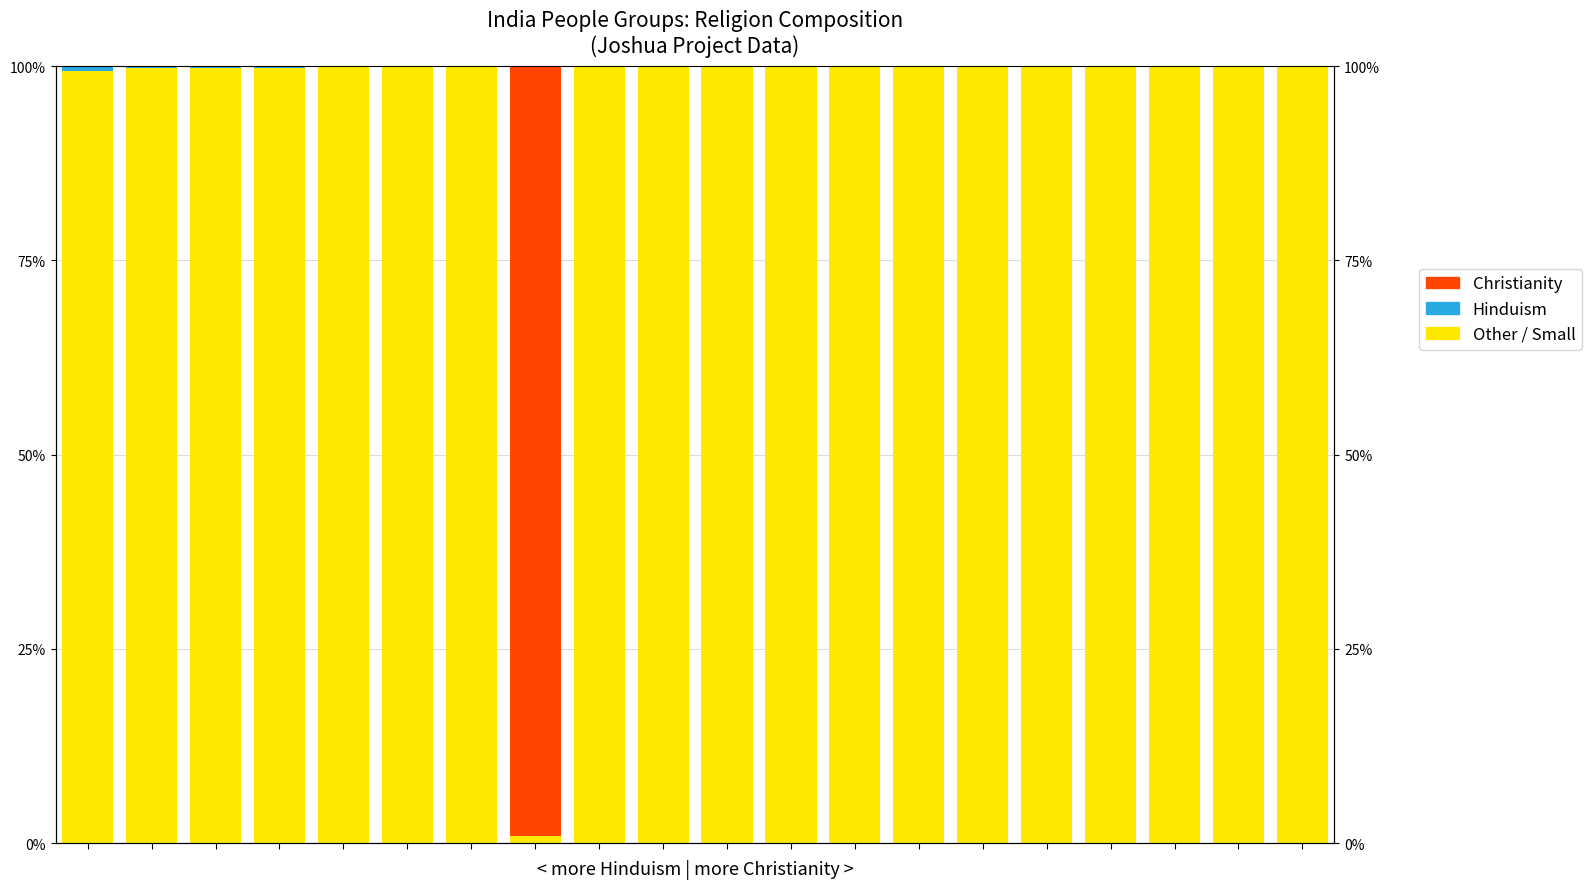

Which category has the highest value in the Christianity series?

7